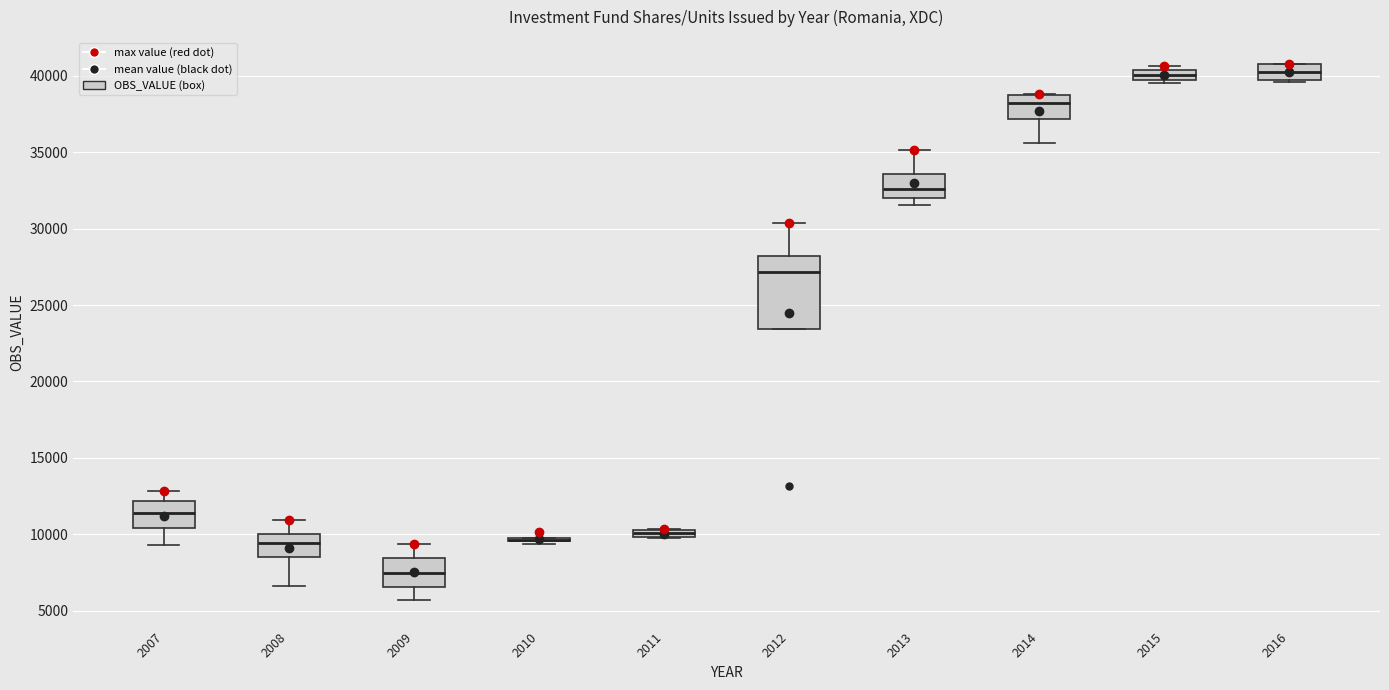

Where does the upper whisker of the box at x = 2007 end on the y-axis? The values are not printed on the chart, so give them approximately, as read against the axis.

13000